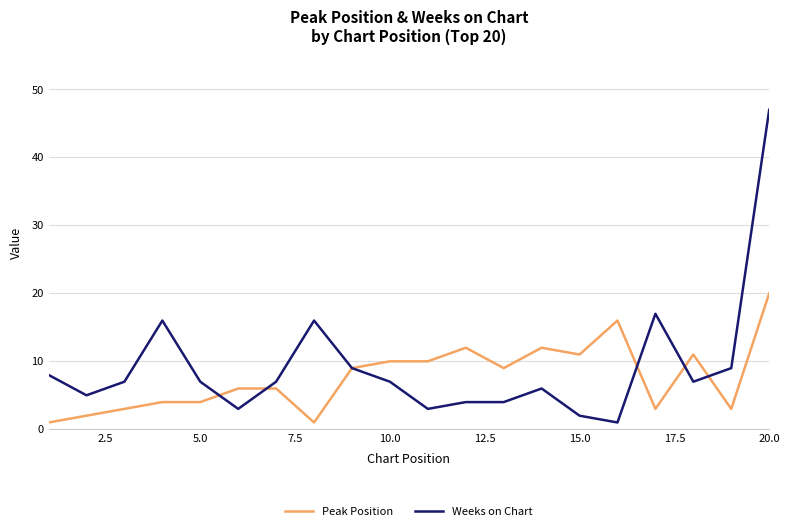

Reading right to left, transcribe all the data shown in this chart.

Peak Position: 20	3	11	3	16	11	12	9	12	10	10	9	1	6	6	4	4	3	2	1
Weeks on Chart: 47	9	7	17	1	2	6	4	4	3	7	9	16	7	3	7	16	7	5	8